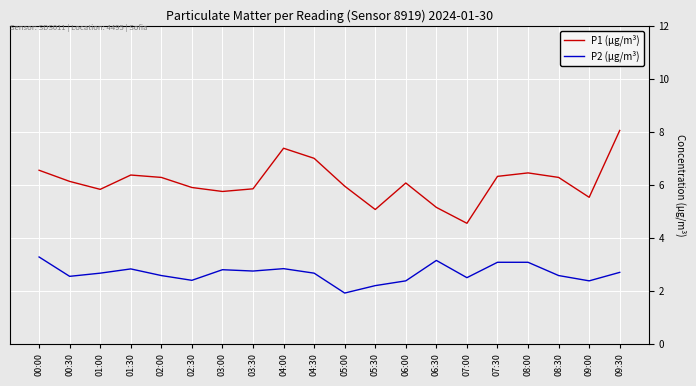

What position from the right is 04:30?

11